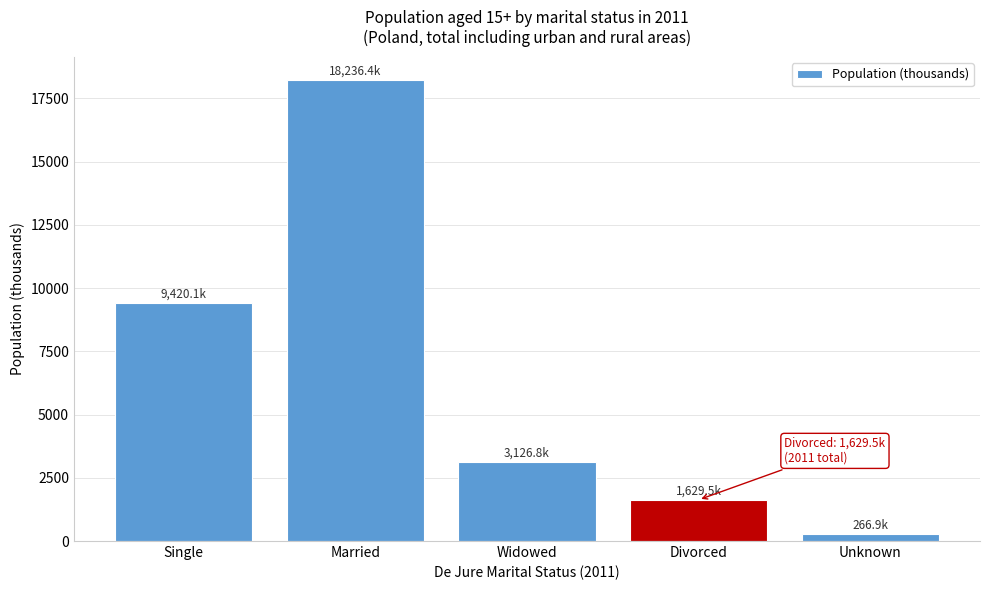

Reading left to right, list all the values displayed in this chart.

9420.1	18236.4	3126.8	1629.5	266.9